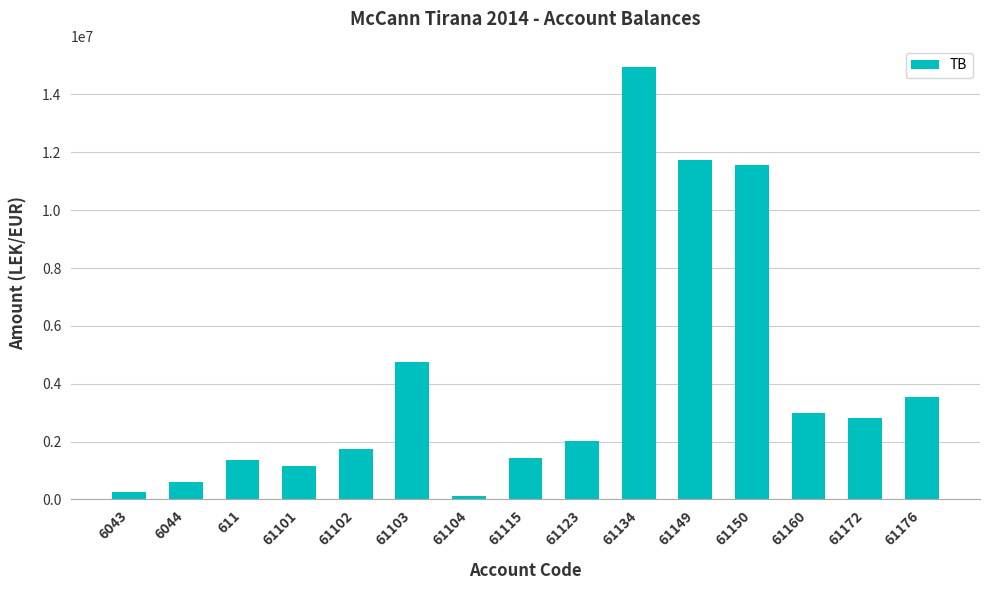

What is the change in value from 611 to 61123?

+644293.7